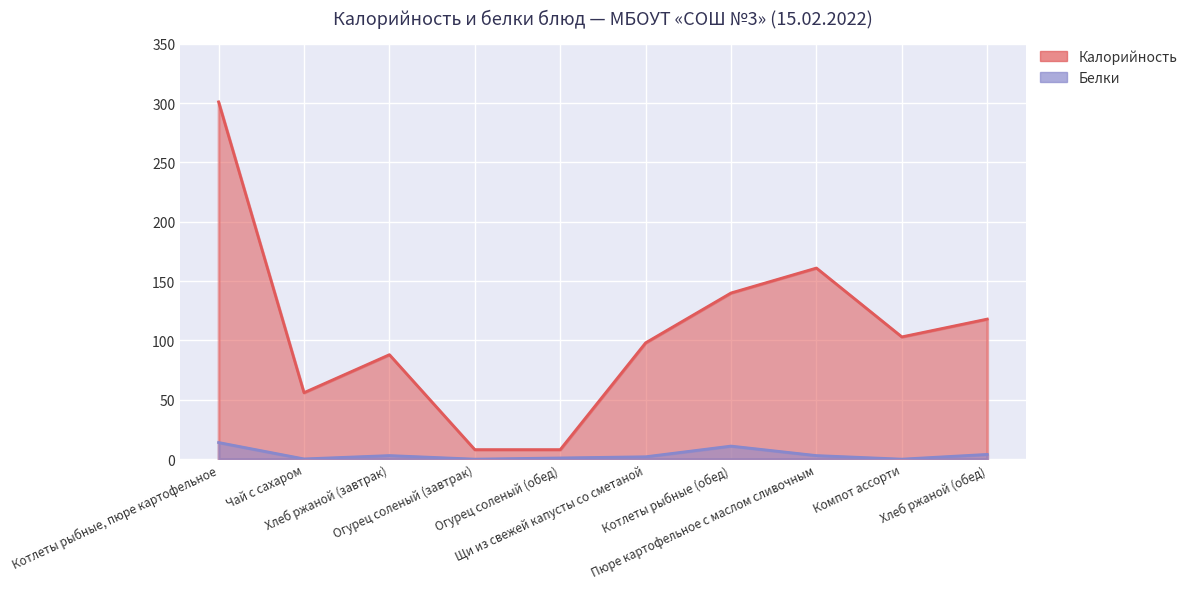

Rank the series at Хлеб ржаной (обед) from lowest to highest value.

Белки, Калорийность